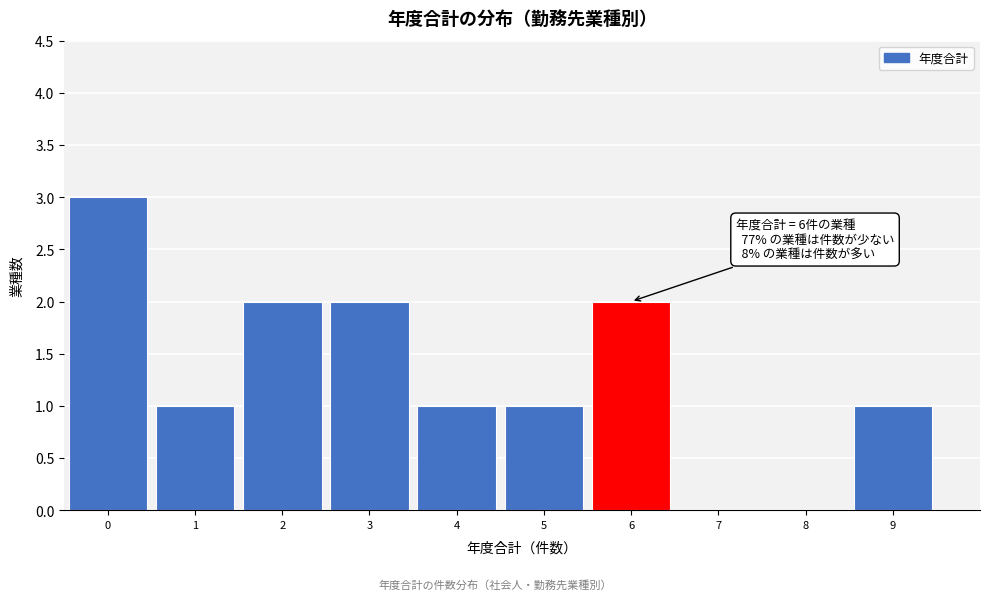

Which range on the x-axis has the tallest bar?

-0.5 to 0.5